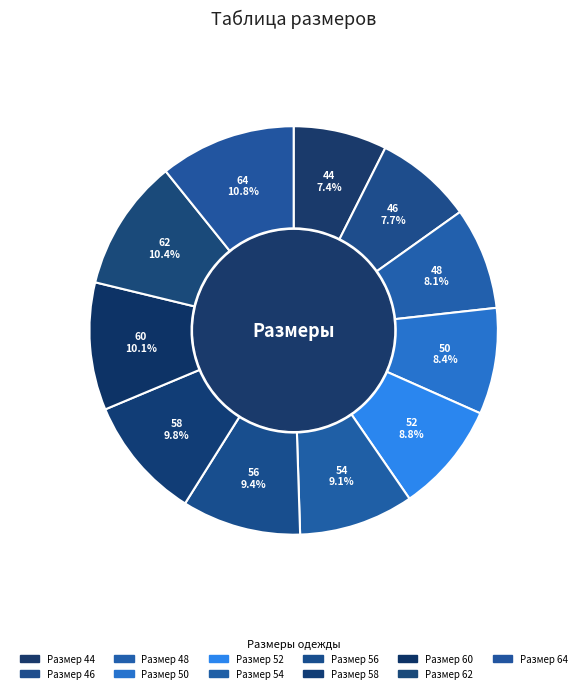

The 44 slice represents 1% of the pie. True or false?

False